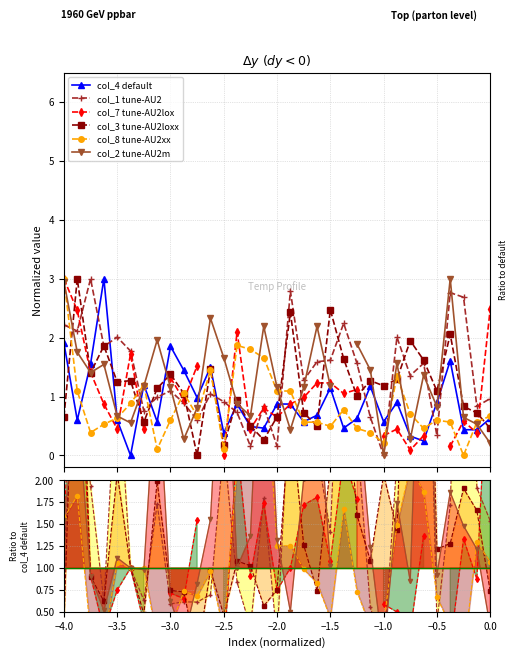

Rank the series by their average value, from highest to lowest.

col_1 tune-AU2, col_7 tune-AU2lox, col_3 tune-AU2loxx, col_8 tune-AU2xx, col_2 tune-AU2m, col_4 default